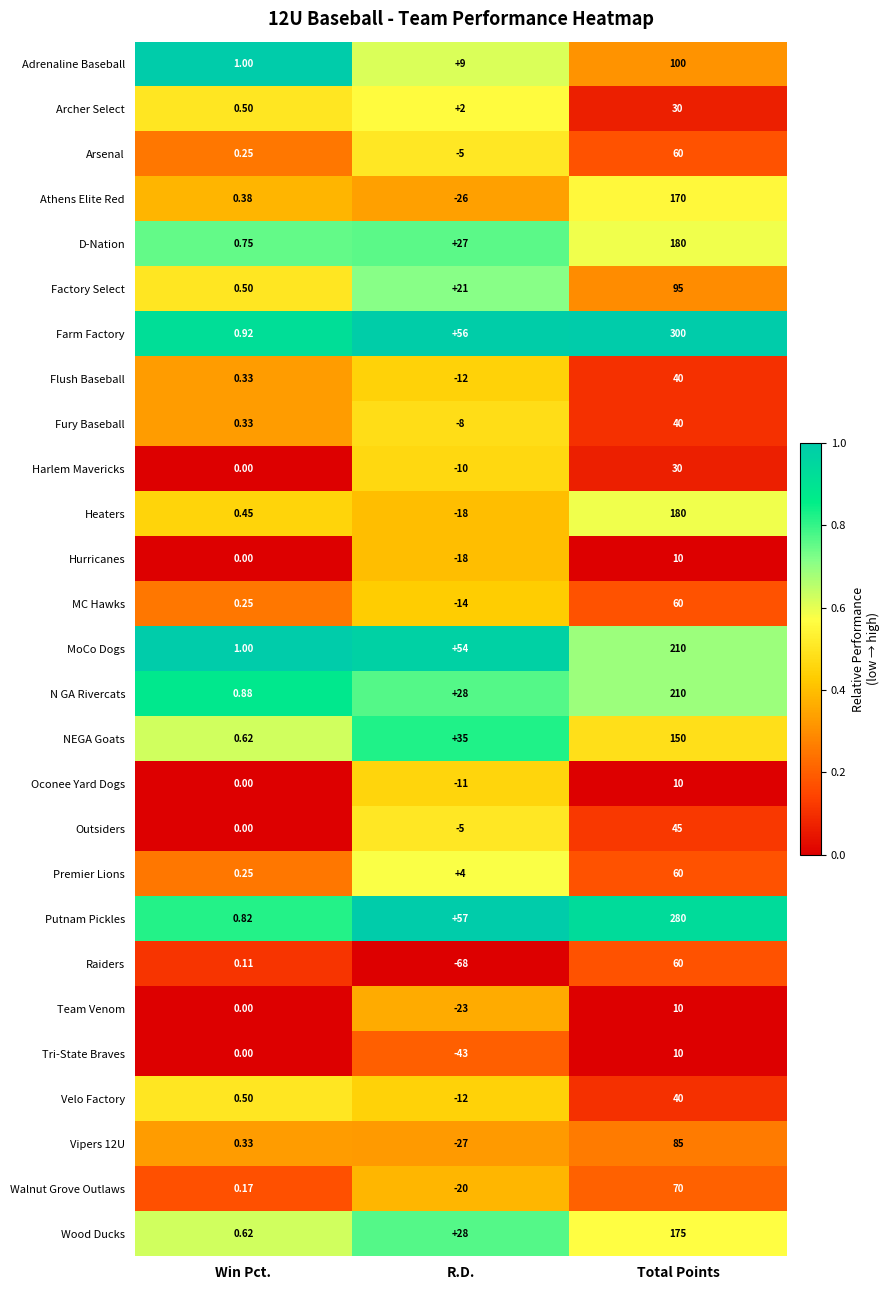

At how many categories does at least one series exceed 0?

3